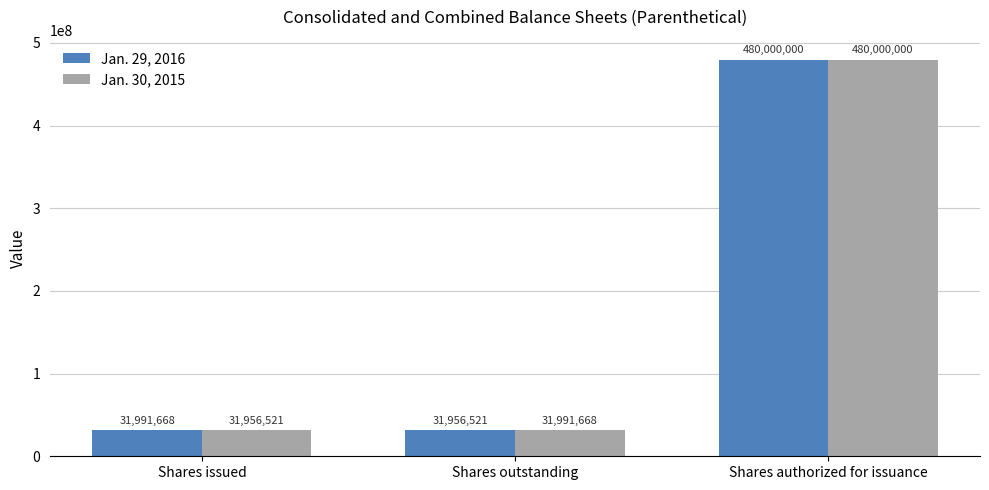

What is the label of the 3rd bar from the left?

Shares authorized for issuance